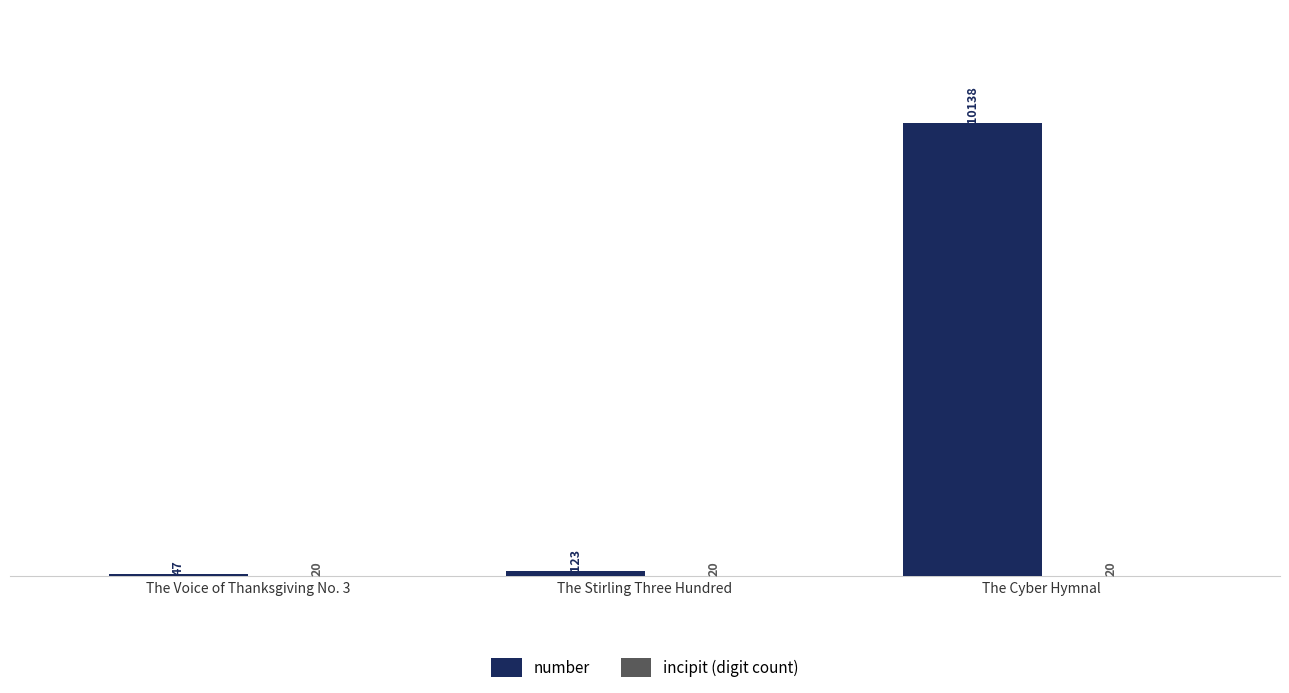

Which category has the highest value across all series?

The Cyber Hymnal